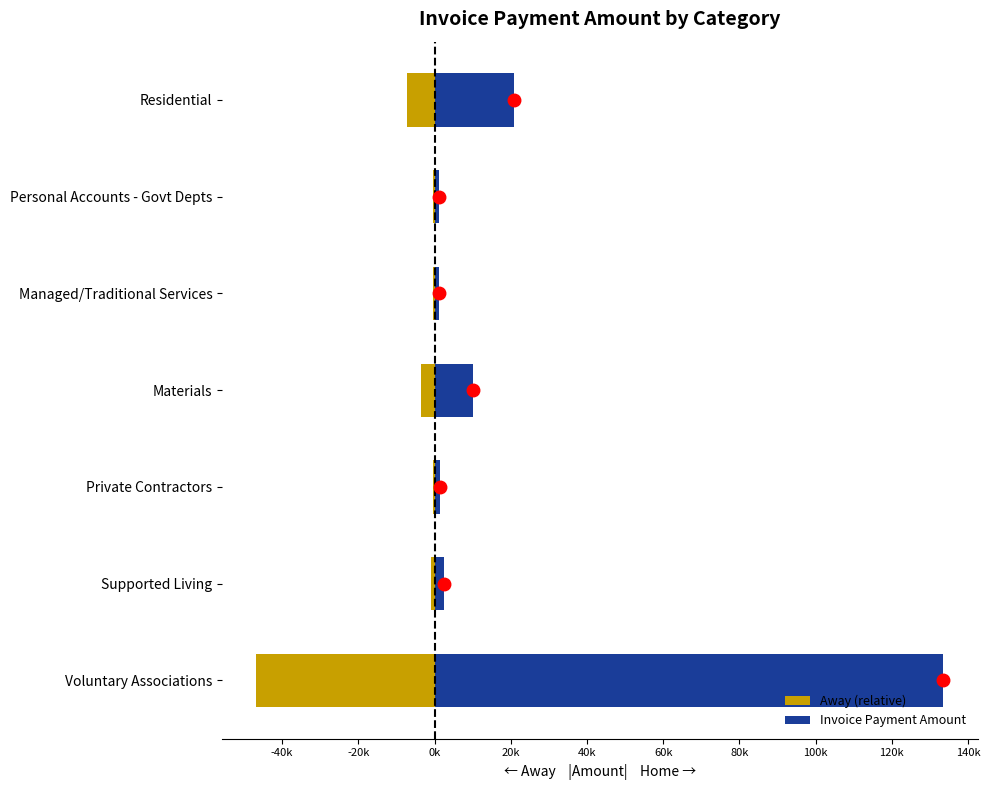

Which has a higher value, Materials or Personal Accounts - Govt Depts?

Personal Accounts - Govt Depts